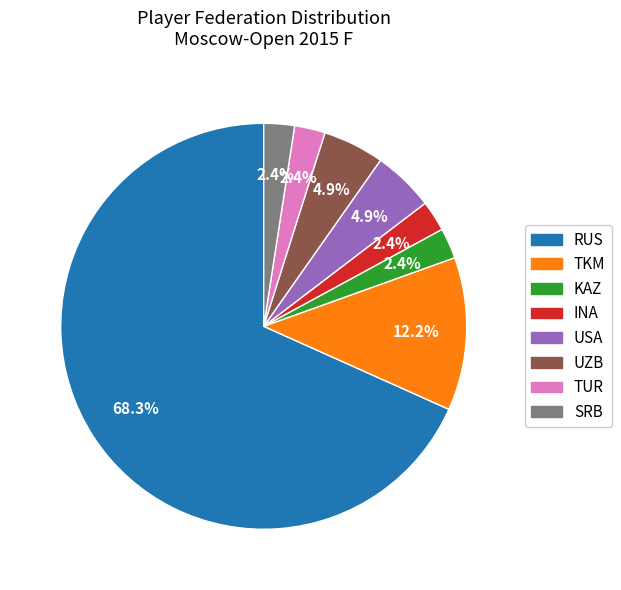

The UZB slice represents 10% of the pie. True or false?

False